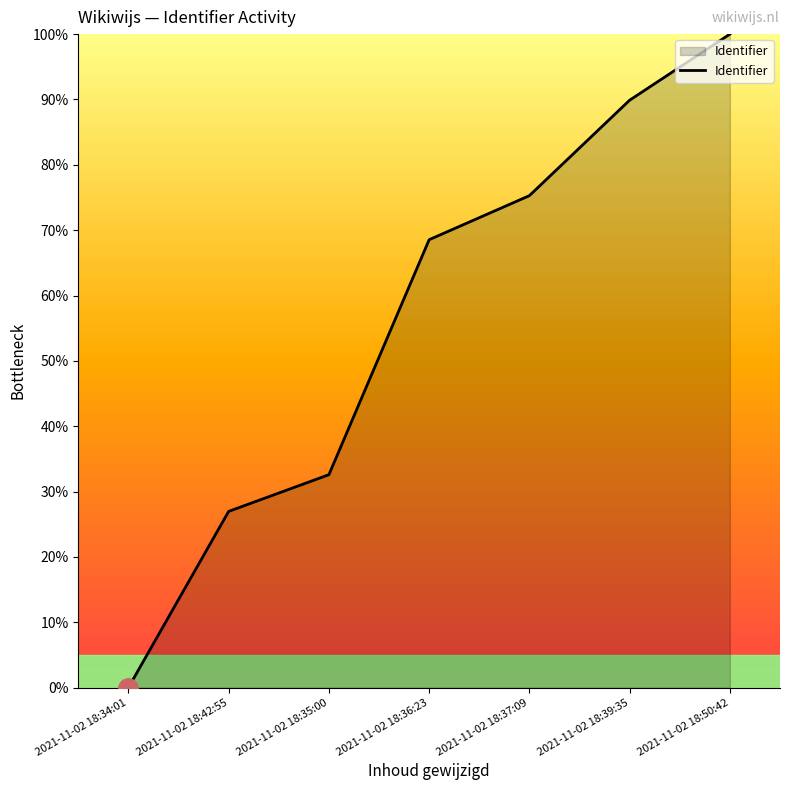

How many categories are shown in the chart?

7